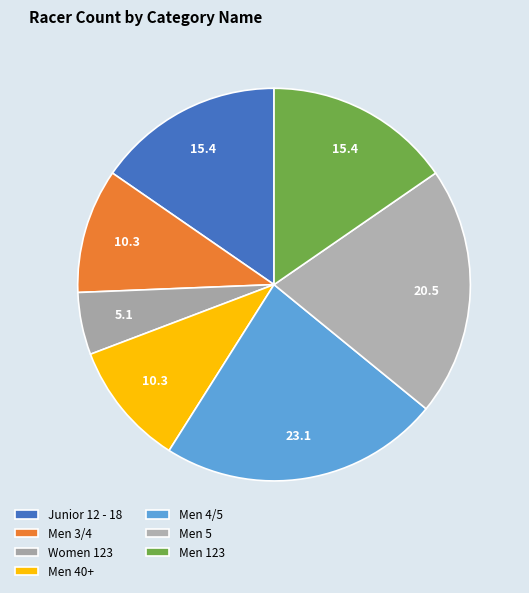

How many slices are in this pie chart?

7